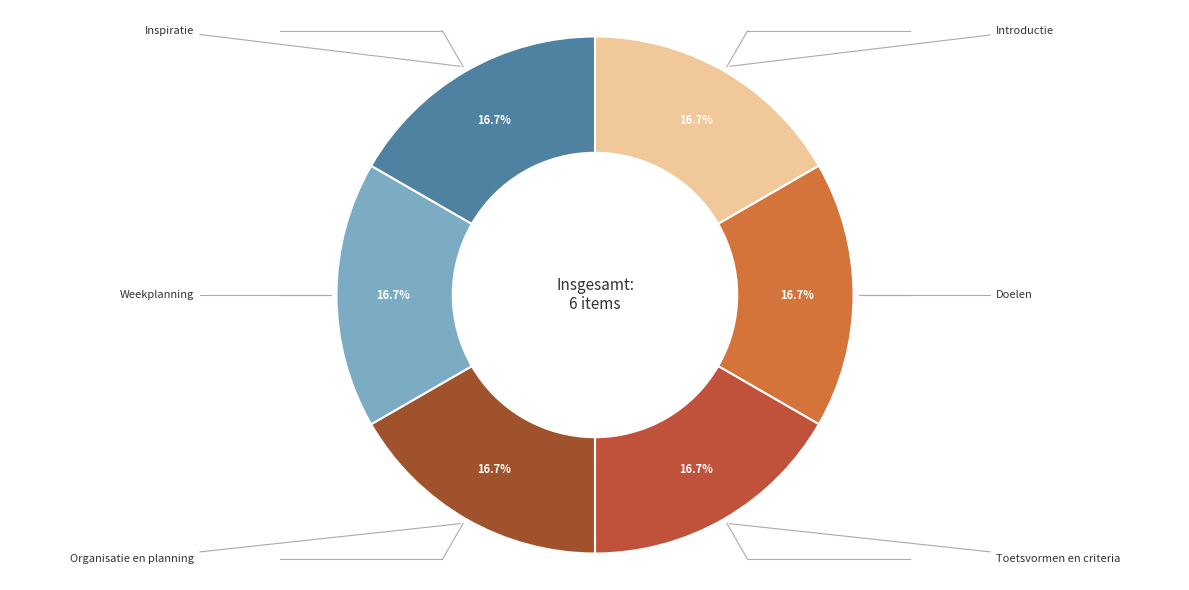

What is the ratio of the value at Introductie to the value at Organisatie en planning?

1.0